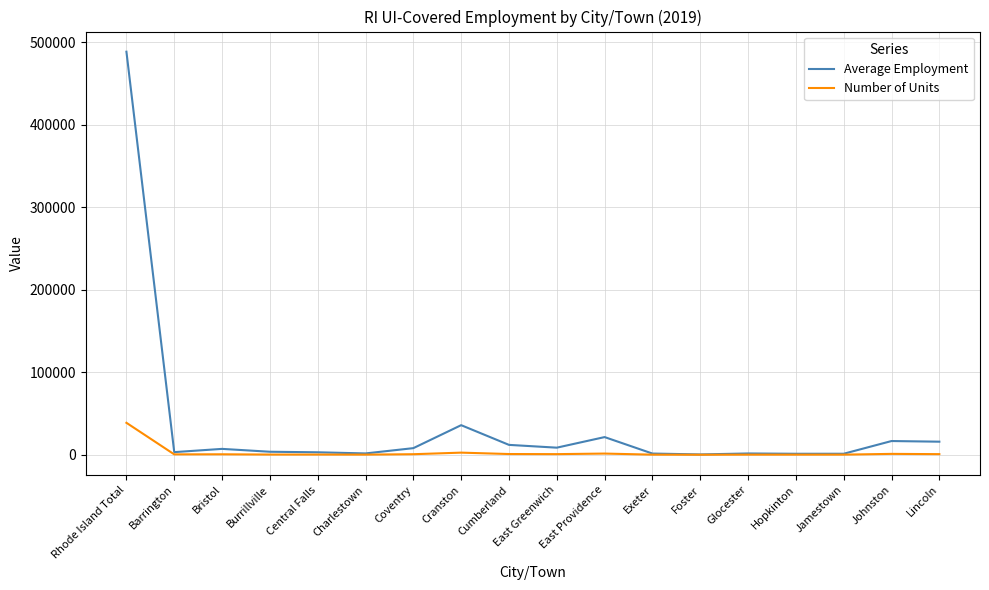

List the series in order of their overall mean, highest first.

Average Employment, Number of Units